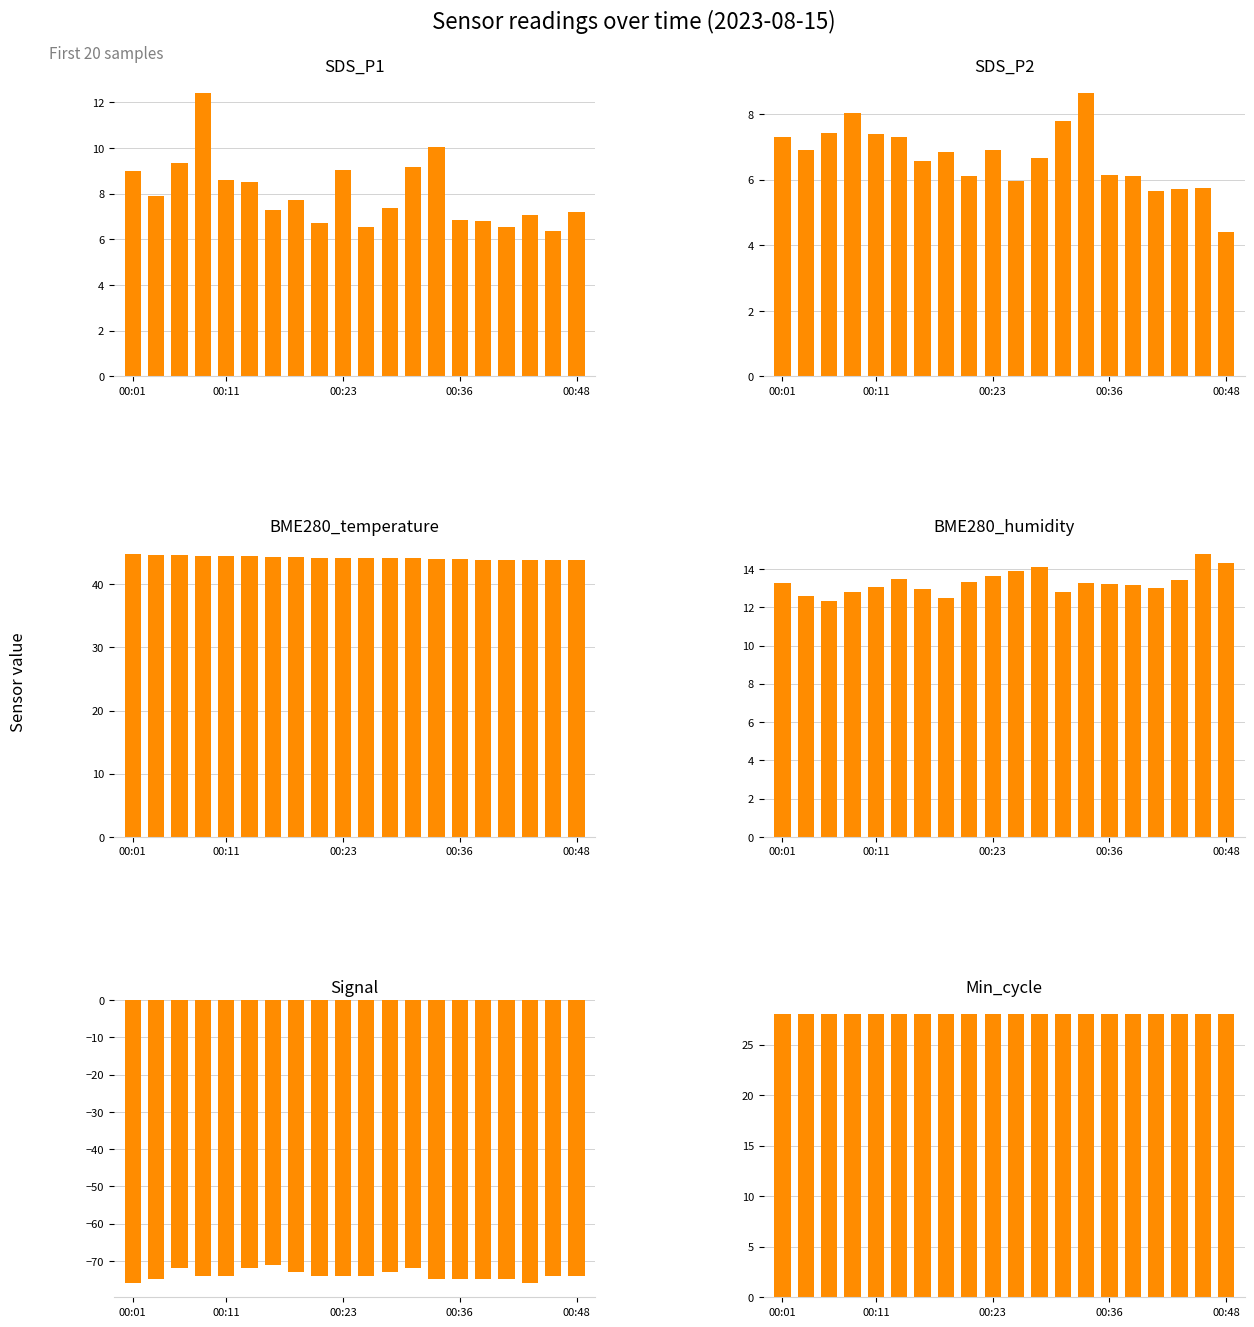

Which series has the largest range (max minus min)?

SDS_P1